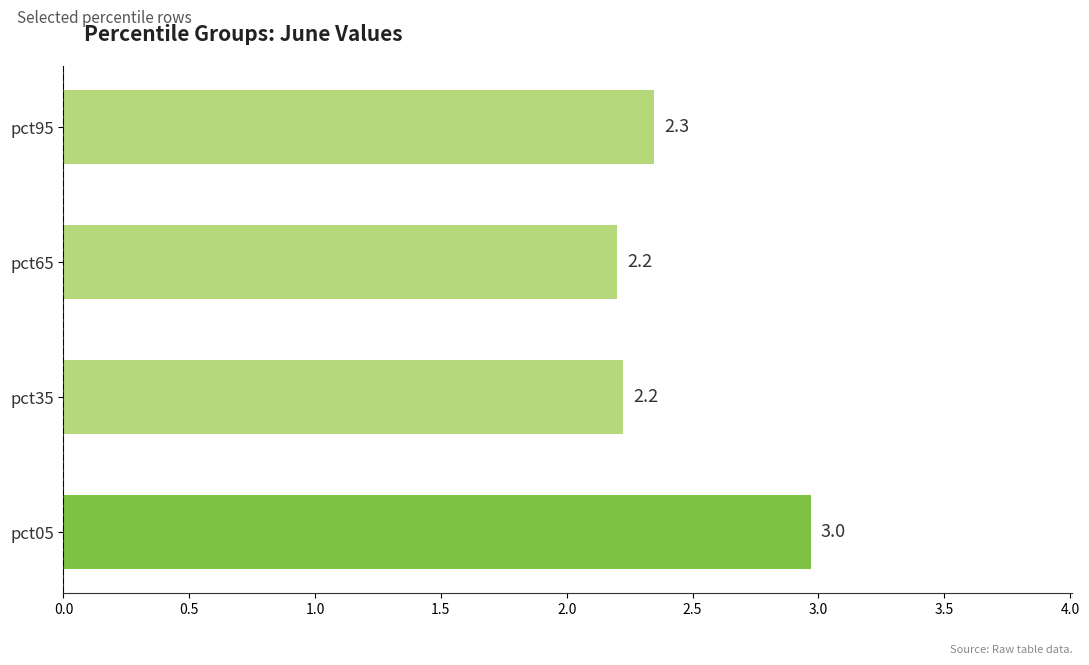

Which has a higher value, pct95 or pct35?

pct95